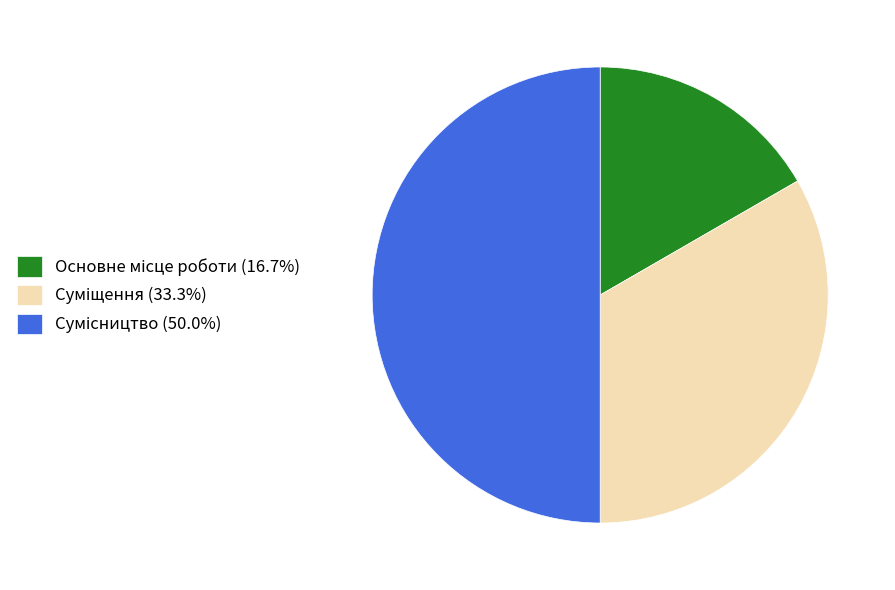

Combined, do Основне місце роботи and Сумісництво account for over 50%?

Yes